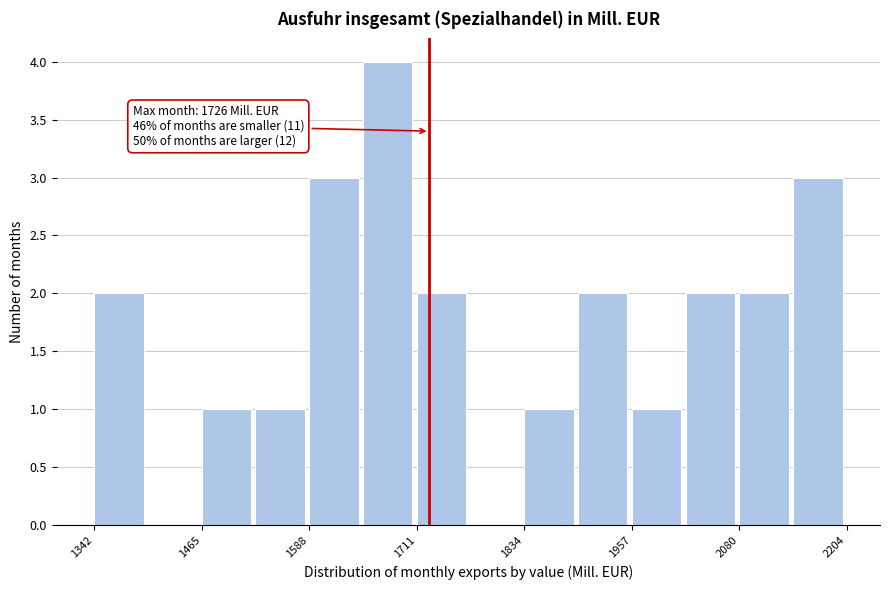

Read against the x-axis, roughly where is the centre of the tallest bar?

1680